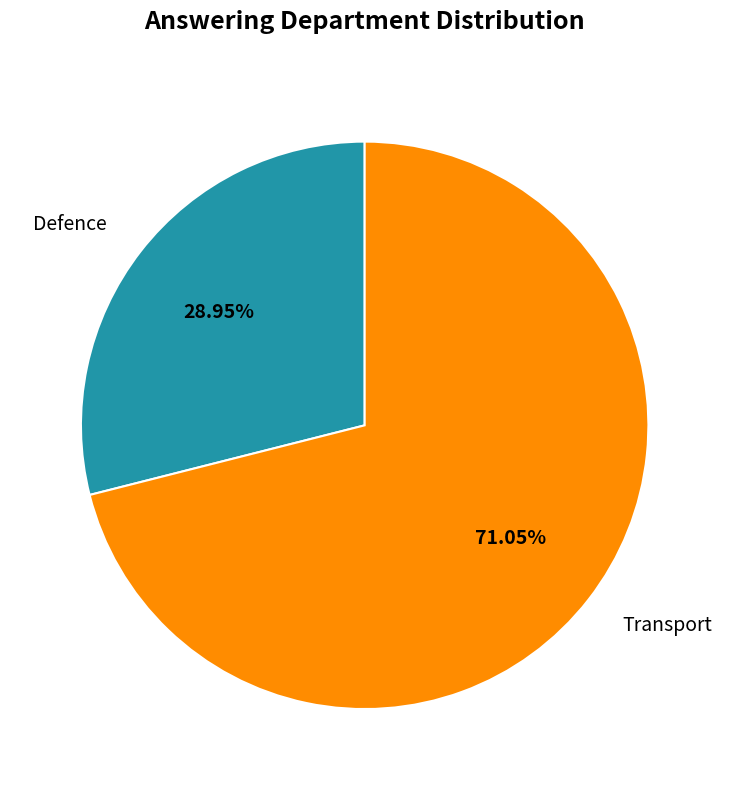

What percentage is the Defence slice, to the nearest percent?

29%